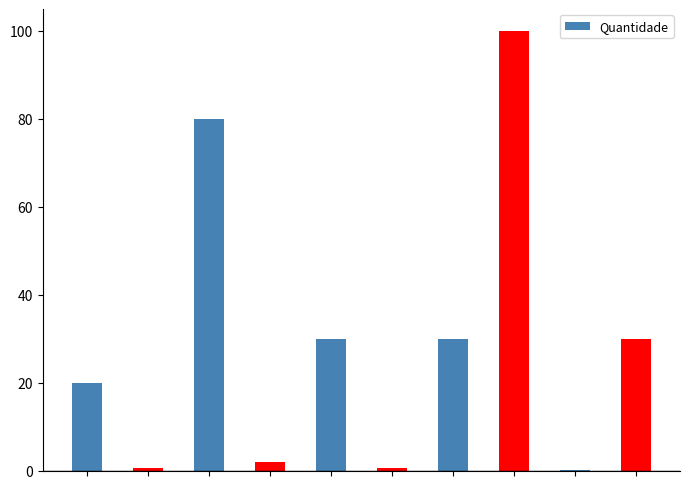

What is the maximum value shown in the chart?

100.0